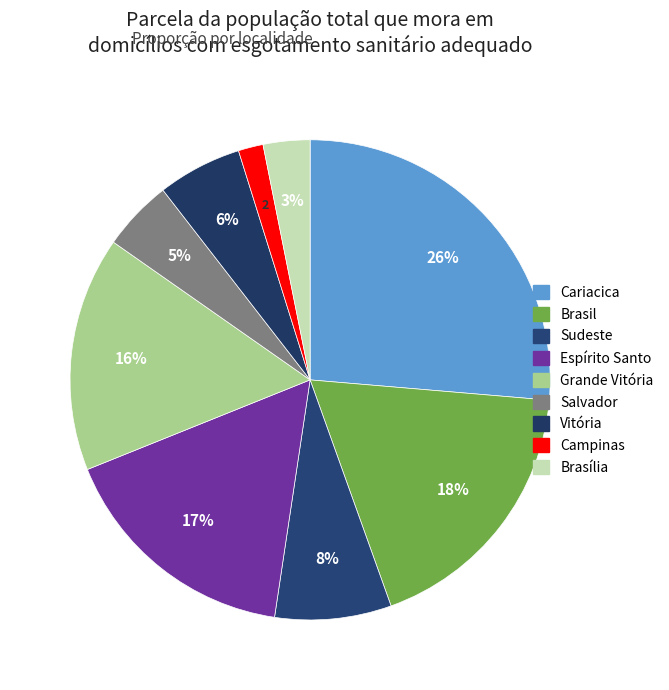

Combined, what portion of the pie is Cariacica and Vitória?

32.0%